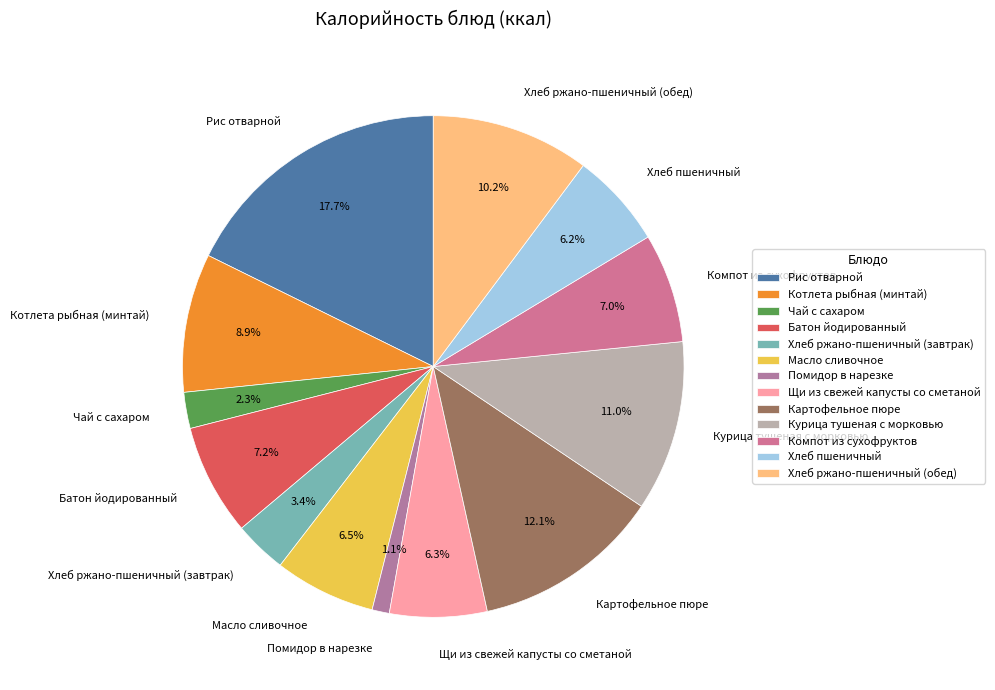

Which has a higher value, Масло сливочное or Хлеб ржано-пшеничный (завтрак)?

Масло сливочное